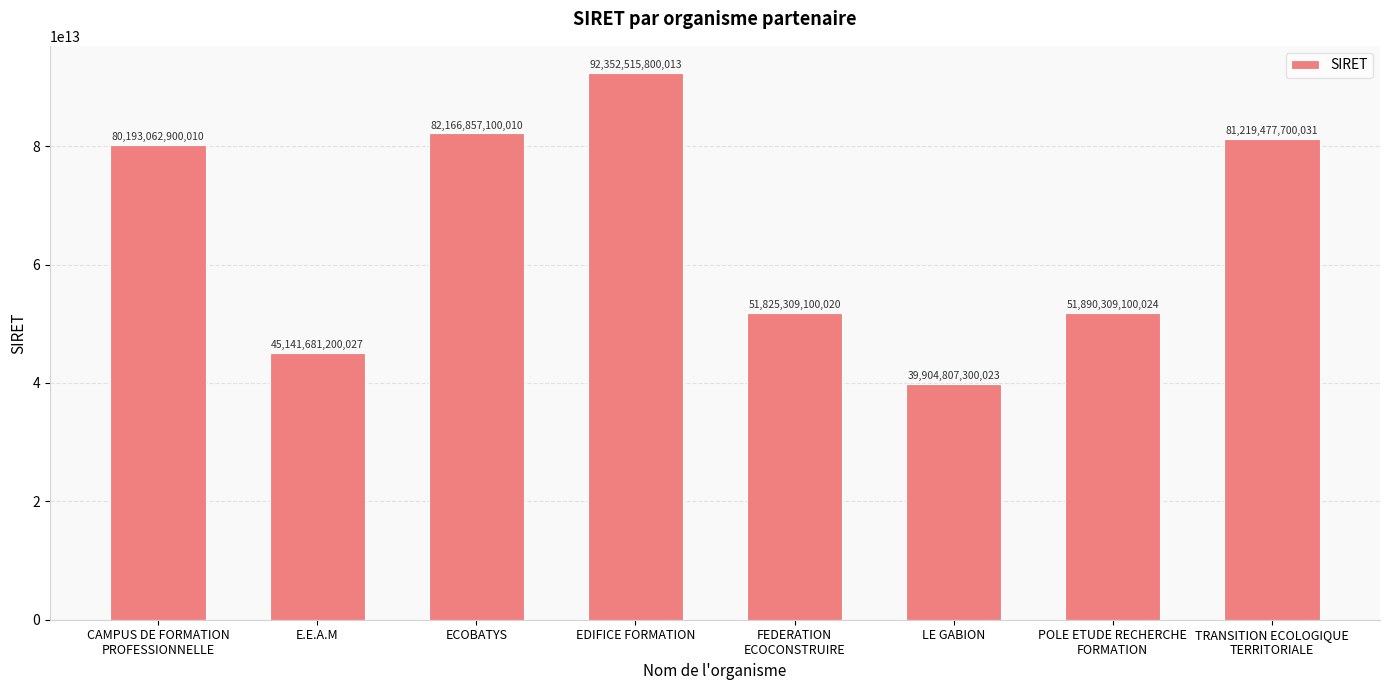

Which category has the lowest value across all series?

LE GABION